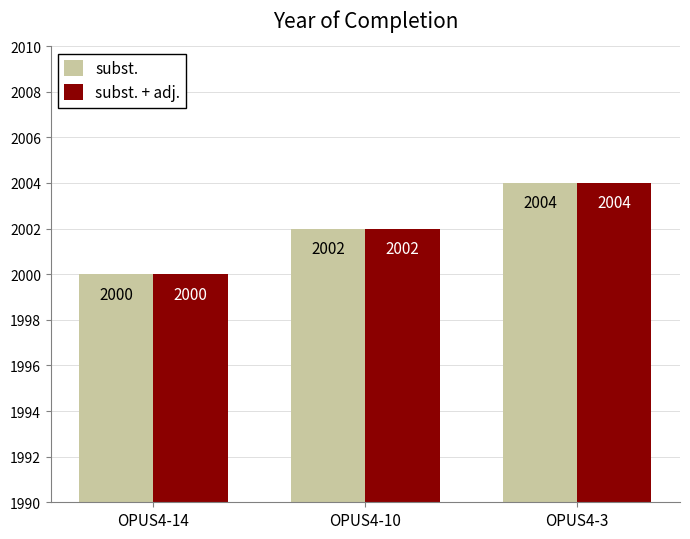

What is the difference between the subst. + adj. values at OPUS4-10 and OPUS4-14?

2